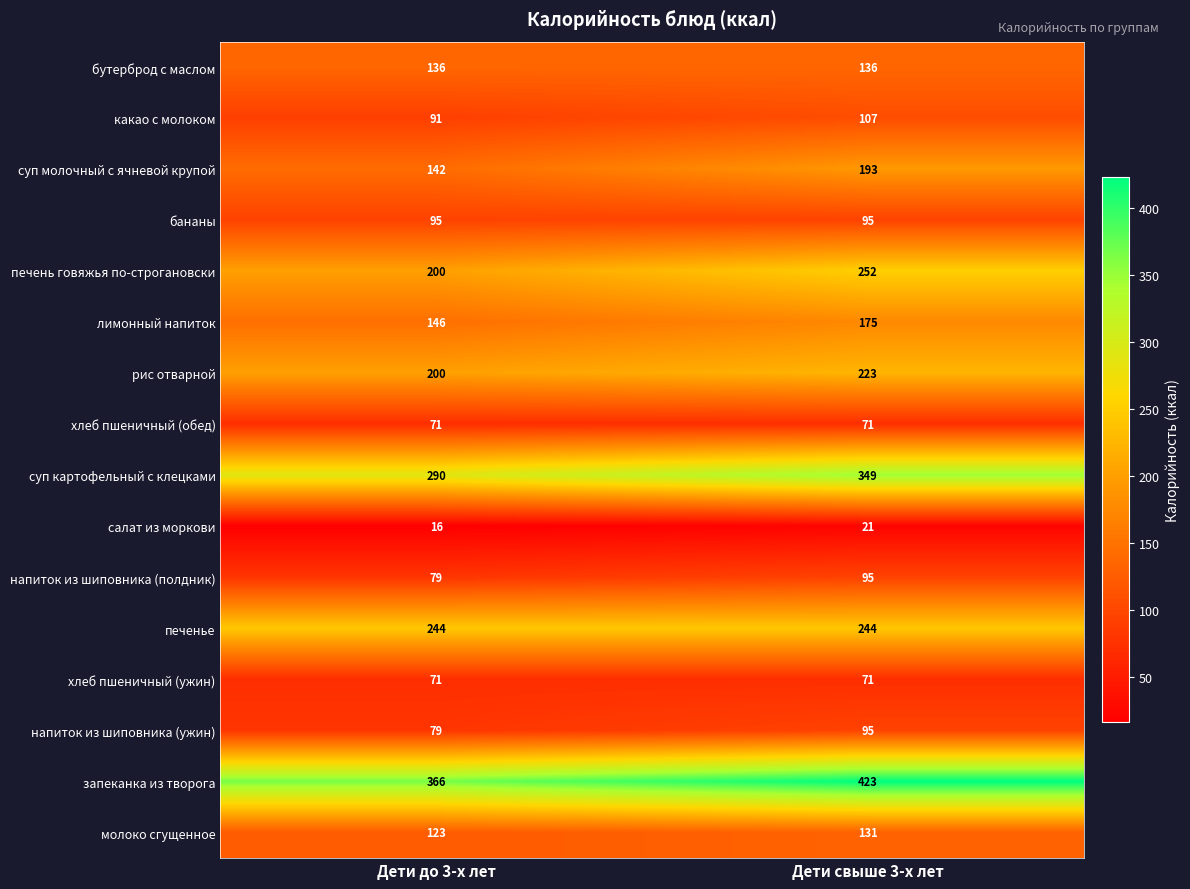

Which series has the largest total across all categories?

запеканка из творога